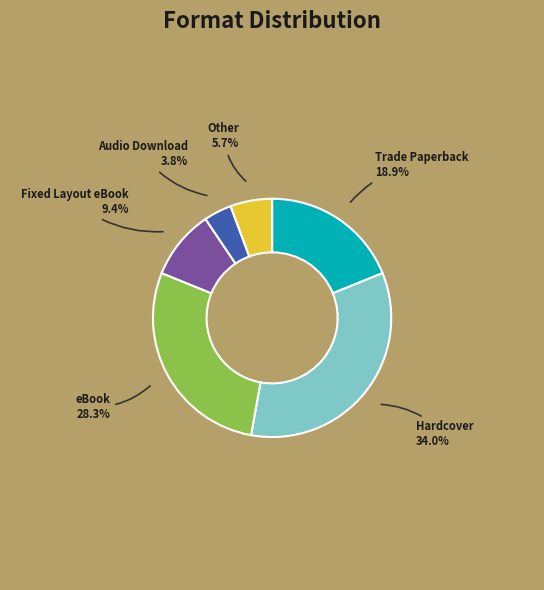

Do eBook and Other together represent more than half of the pie?

No